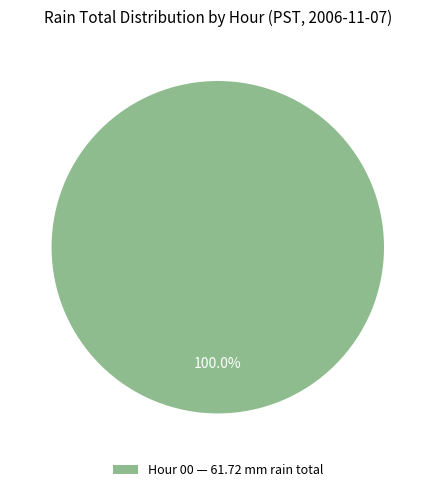

Is there a majority slice in this chart?

Yes